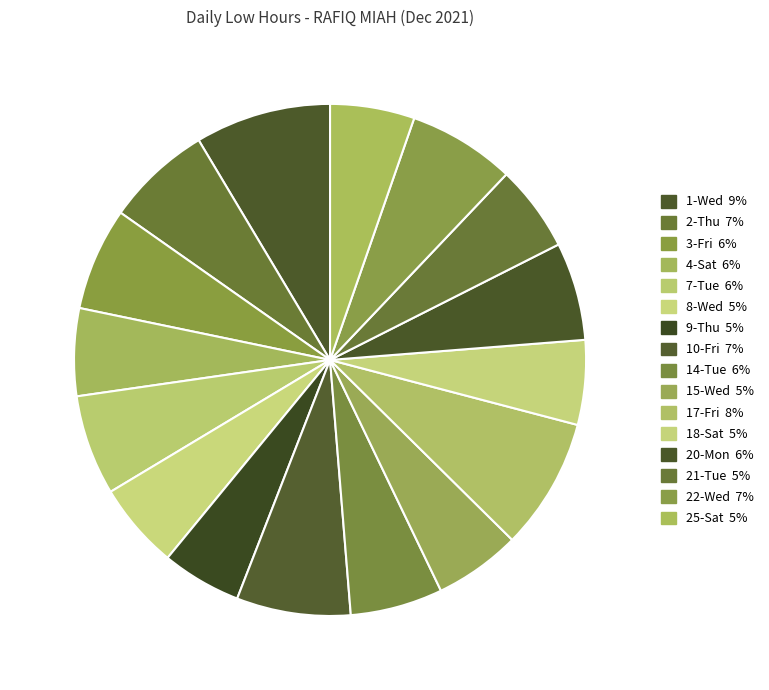

How many segments does this pie chart have?

16